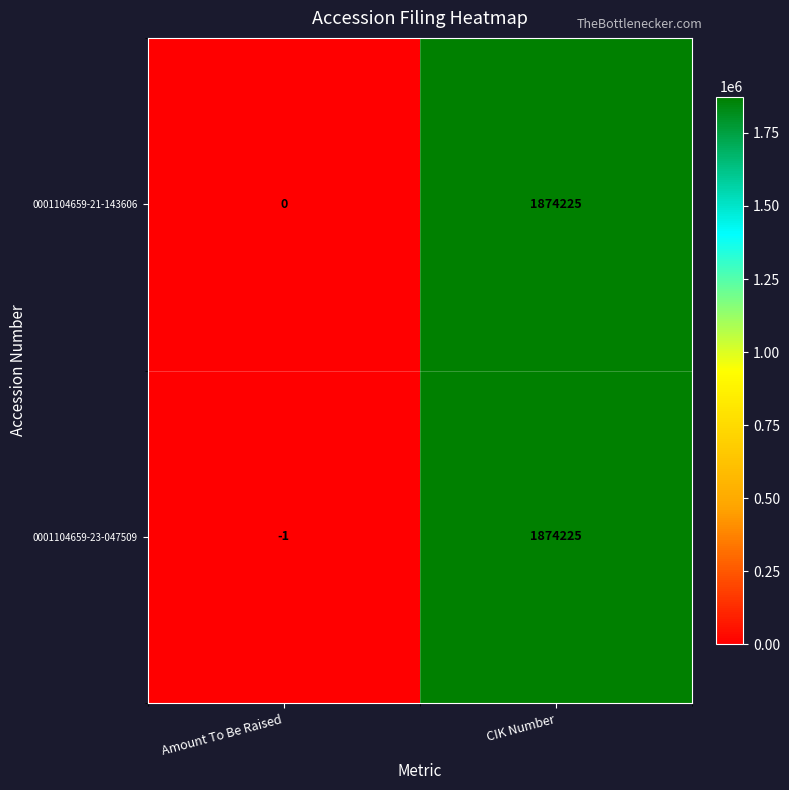

Which label corresponds to the largest value in the chart?

CIK Number